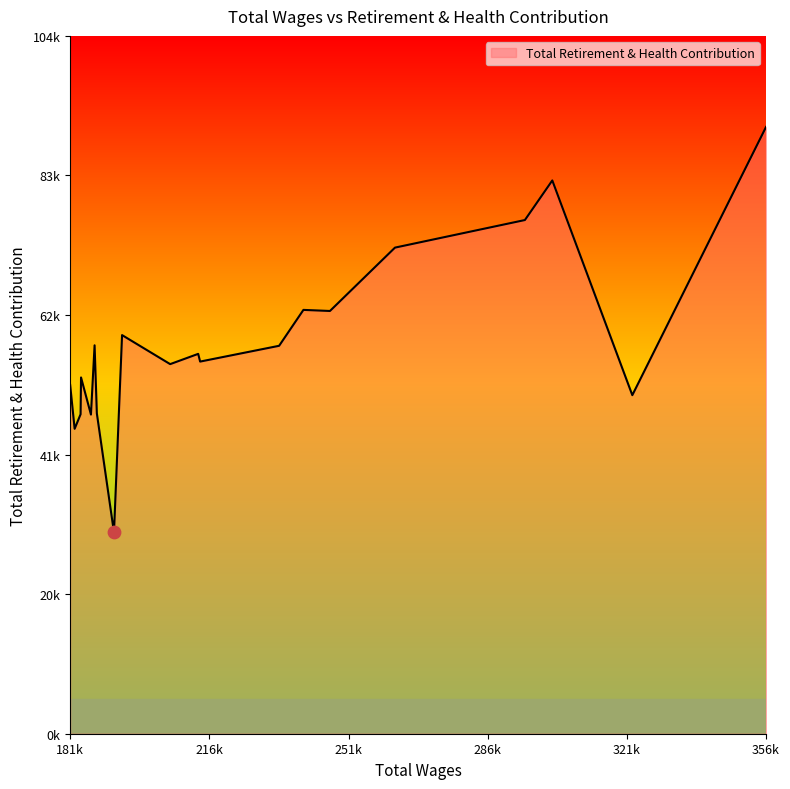

Is this an area chart (filled region under the line)?

Yes